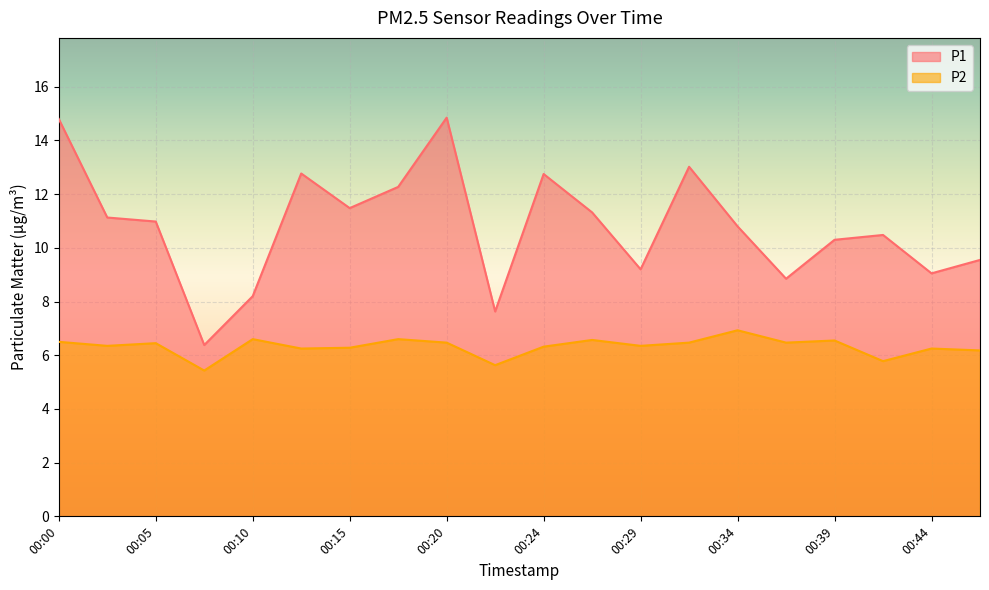

True or false: P1 and P2 cross at least once.

False